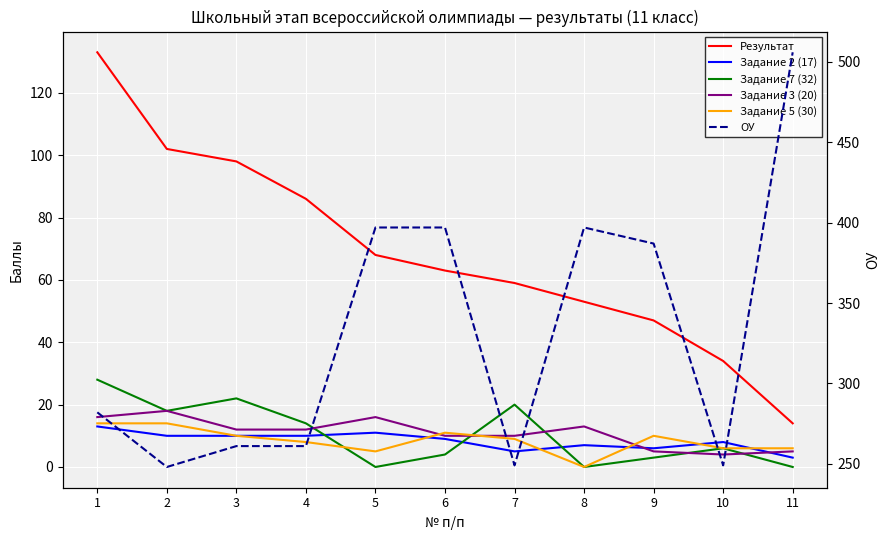

Which label corresponds to the largest value in the chart?

11